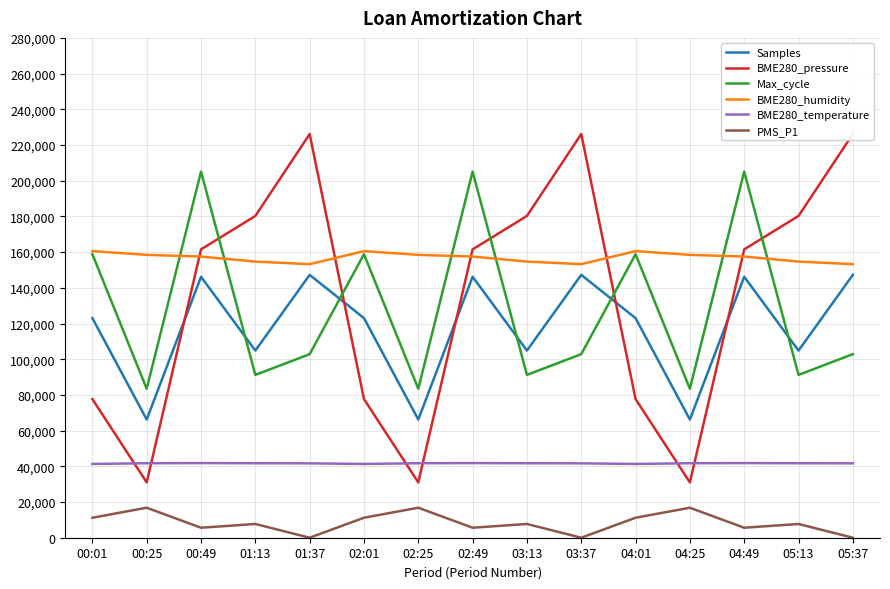

Reading right to left, what are all the values shown in this chart?

Samples: 05:37=147240.0	05:13=104848.0	04:49=146192.0	04:25=66208.0	04:01=123016.0	03:37=147240.0	03:13=104848.0	02:49=146192.0	02:25=66208.0	02:01=123016.0	01:37=147240.0	01:13=104848.0	00:49=146192.0	00:25=66208.0	00:01=123016.0
BME280_pressure: 05:37=226142.0	05:13=180250.0	04:49=161532.0	04:25=30982.0	04:01=77658.0	03:37=226142.0	03:13=180250.0	02:49=161532.0	02:25=30982.0	02:01=77658.0	01:37=226142.0	01:13=180250.0	00:49=161532.0	00:25=30982.0	00:01=77658.0
Max_cycle: 05:37=102830.0	05:13=91210.0	04:49=205100.0	04:25=83440.0	04:01=158830.0	03:37=102830.0	03:13=91210.0	02:49=205100.0	02:25=83440.0	02:01=158830.0	01:37=102830.0	01:13=91210.0	00:49=205100.0	00:25=83440.0	00:01=158830.0
BME280_humidity: 05:37=153244.0	05:13=154700.0	04:49=157500.0	04:25=158452.0	04:01=160552.0	03:37=153244.0	03:13=154700.0	02:49=157500.0	02:25=158452.0	02:01=160552.0	01:37=153244.0	01:13=154700.0	00:49=157500.0	00:25=158452.0	00:01=160552.0
BME280_temperature: 05:37=41664.0	05:13=41720.0	04:49=41804.0	04:25=41720.0	04:01=41328.0	03:37=41664.0	03:13=41720.0	02:49=41804.0	02:25=41720.0	02:01=41328.0	01:37=41664.0	01:13=41720.0	00:49=41804.0	00:25=41720.0	00:01=41328.0
PMS_P1: 05:37=0.0	05:13=7700.0	04:49=5600.0	04:25=16800.0	04:01=11200.0	03:37=0.0	03:13=7700.0	02:49=5600.0	02:25=16800.0	02:01=11200.0	01:37=0.0	01:13=7700.0	00:49=5600.0	00:25=16800.0	00:01=11200.0